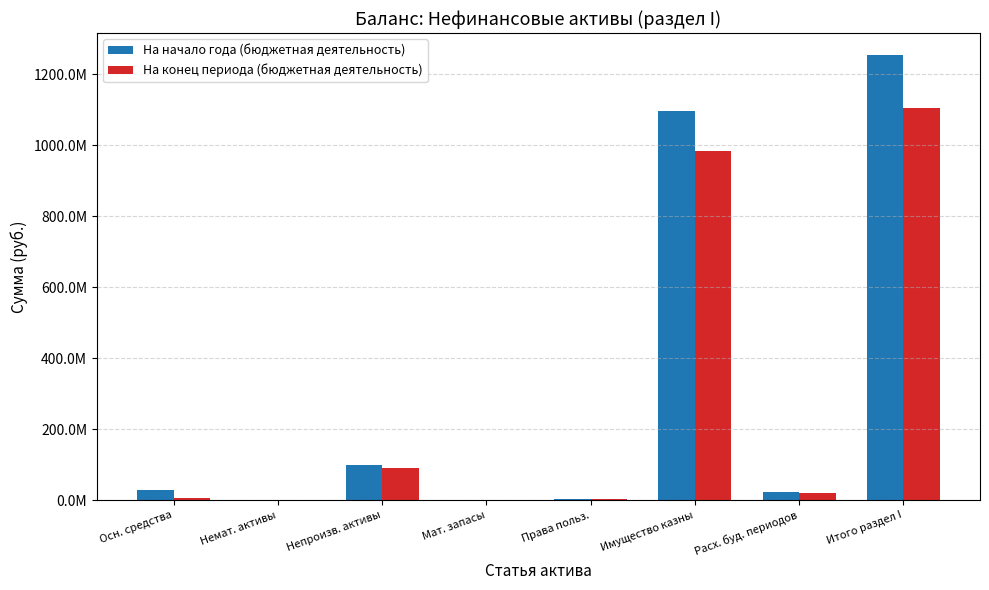

The На конец периода (бюджетная деятельность) series shows 0.0 at Немат. активы. True or false?

True